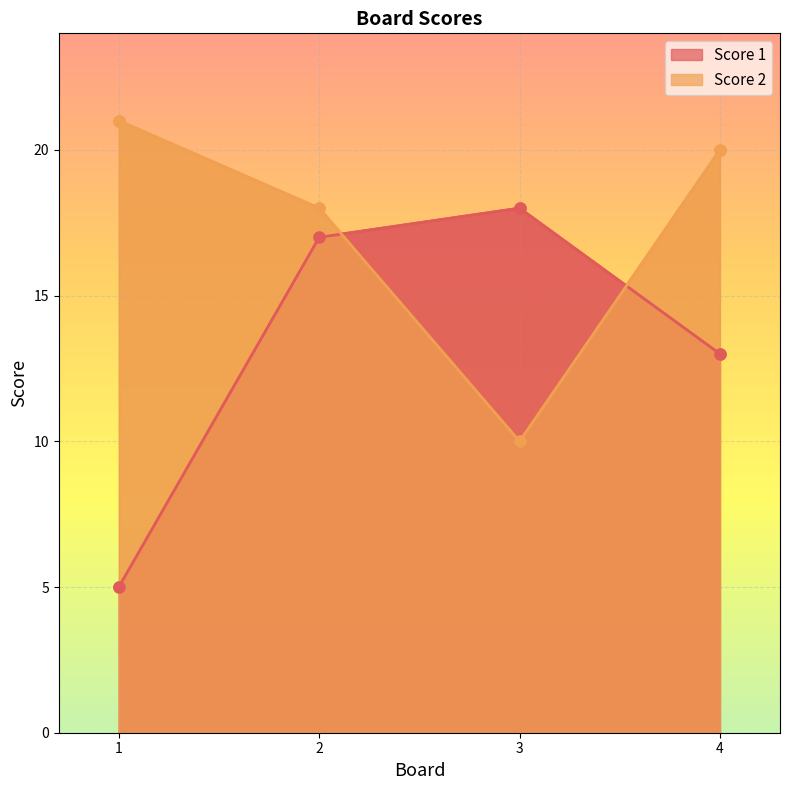

How many data points in Score 1 are above 17?

1